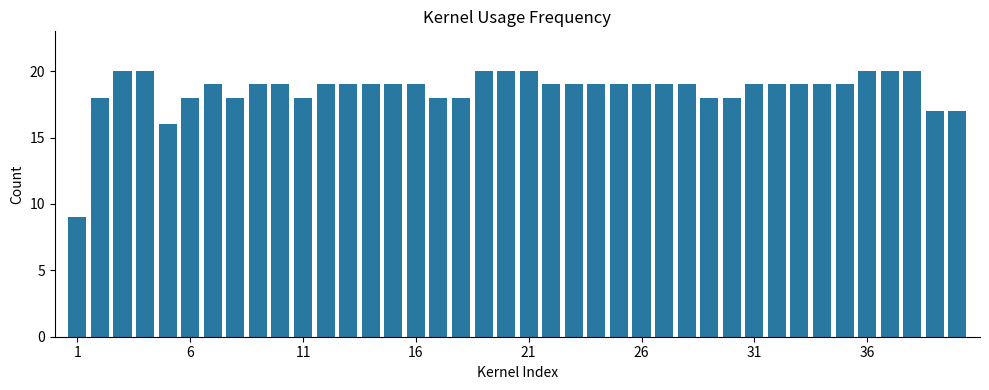

Reading right to left, list all the values displayed in this chart.

17	17	20	20	20	19	19	19	19	19	18	18	19	19	19	19	19	19	19	20	20	20	18	18	19	19	19	19	19	18	19	19	18	19	18	16	20	20	18	9